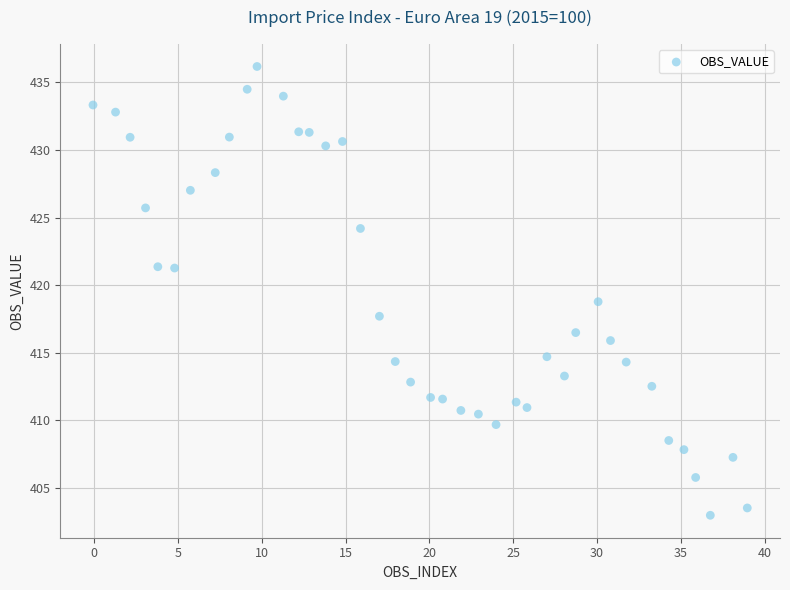

What is the range of Y values (max minus min)?

33.2